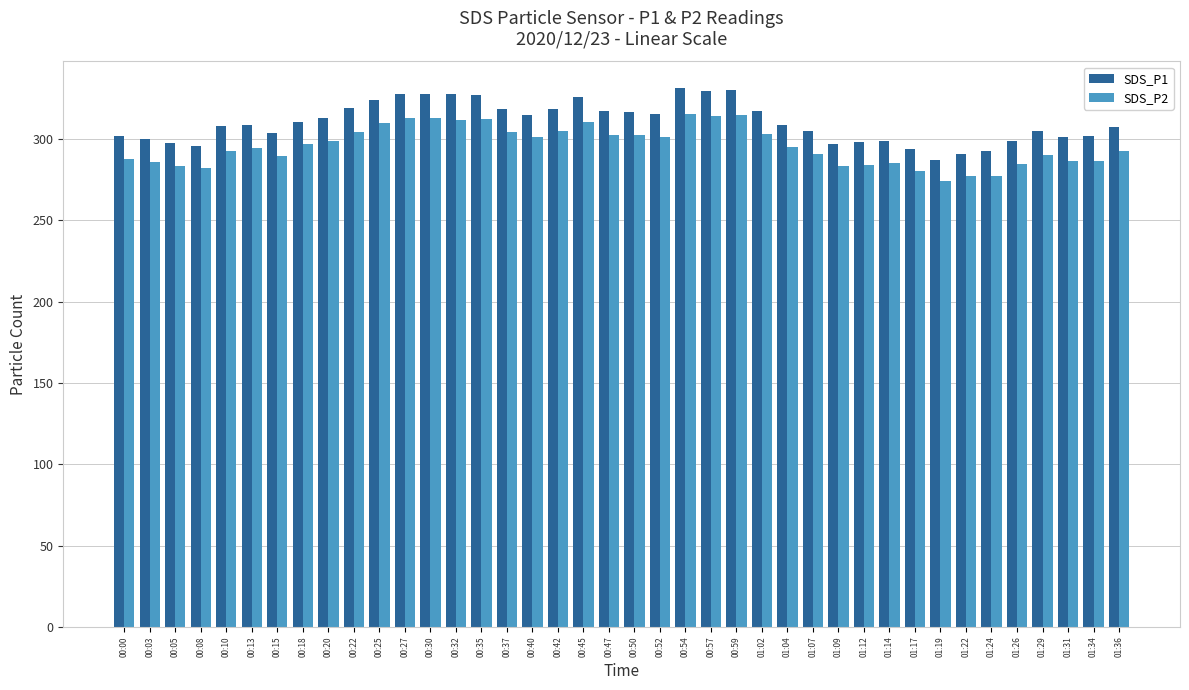

Which series changed the most between 00:27 and 01:14?

SDS_P1